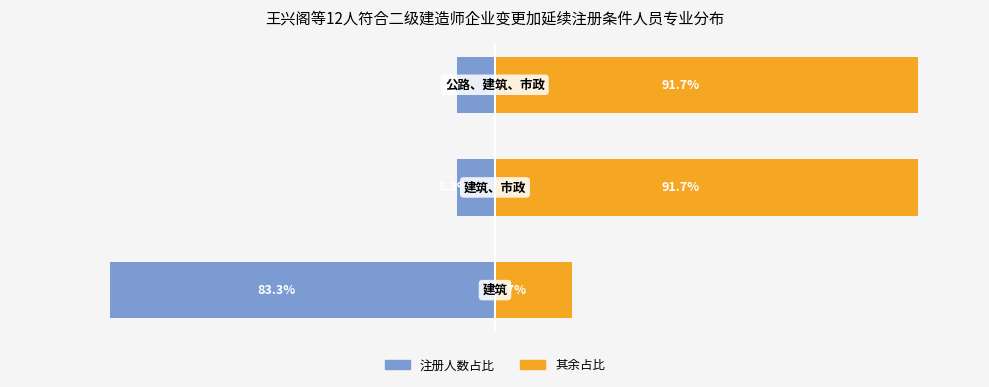

At how many categories does at least one series exceed -68?

3